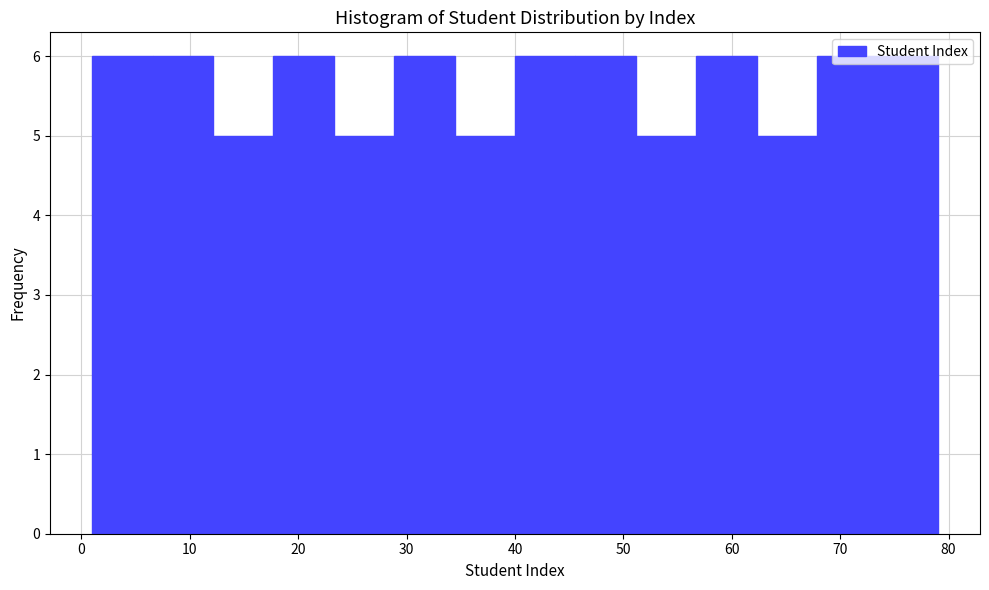

Reading left to right, list every bar in this chart as the range it spans on the x-axis followed by its height. Neither the bar edges nor the heights are printed on the chart, so give them approximately, as read against the axes.

1 to 7: 6
7 to 12: 6
12 to 18: 5
18 to 23: 6
23 to 29: 5
29 to 34: 6
34 to 40: 5
40 to 46: 6
46 to 51: 6
51 to 57: 5
57 to 62: 6
62 to 68: 5
68 to 73: 6
73 to 79: 6